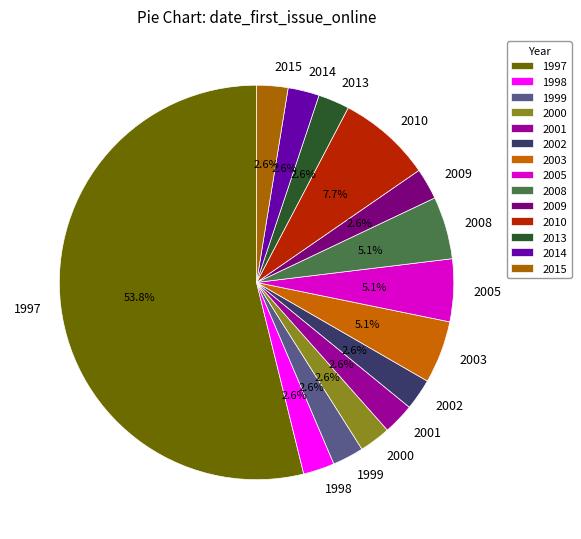

To the nearest percent, what is the combined percentage of 1999 and 2001?

5%